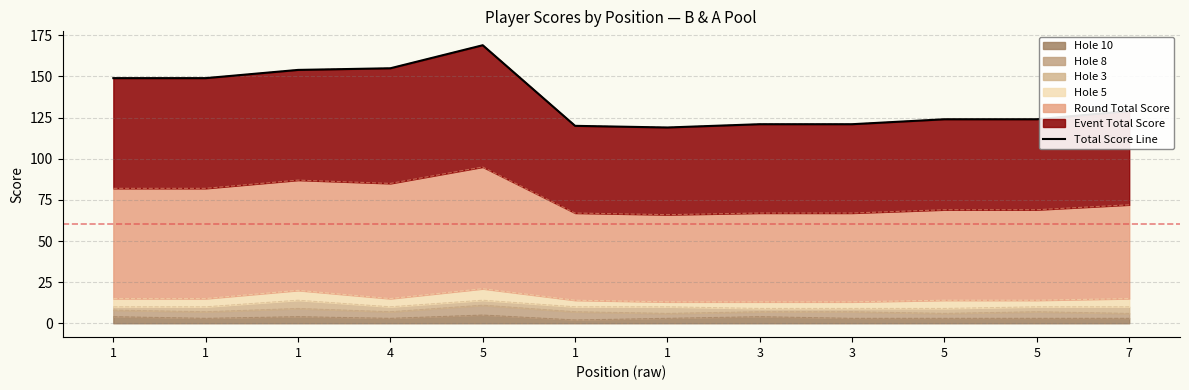

Reading right to left, extract all data points from this chart.

129	124	124	121	121	119	120	169	155	154	149	149